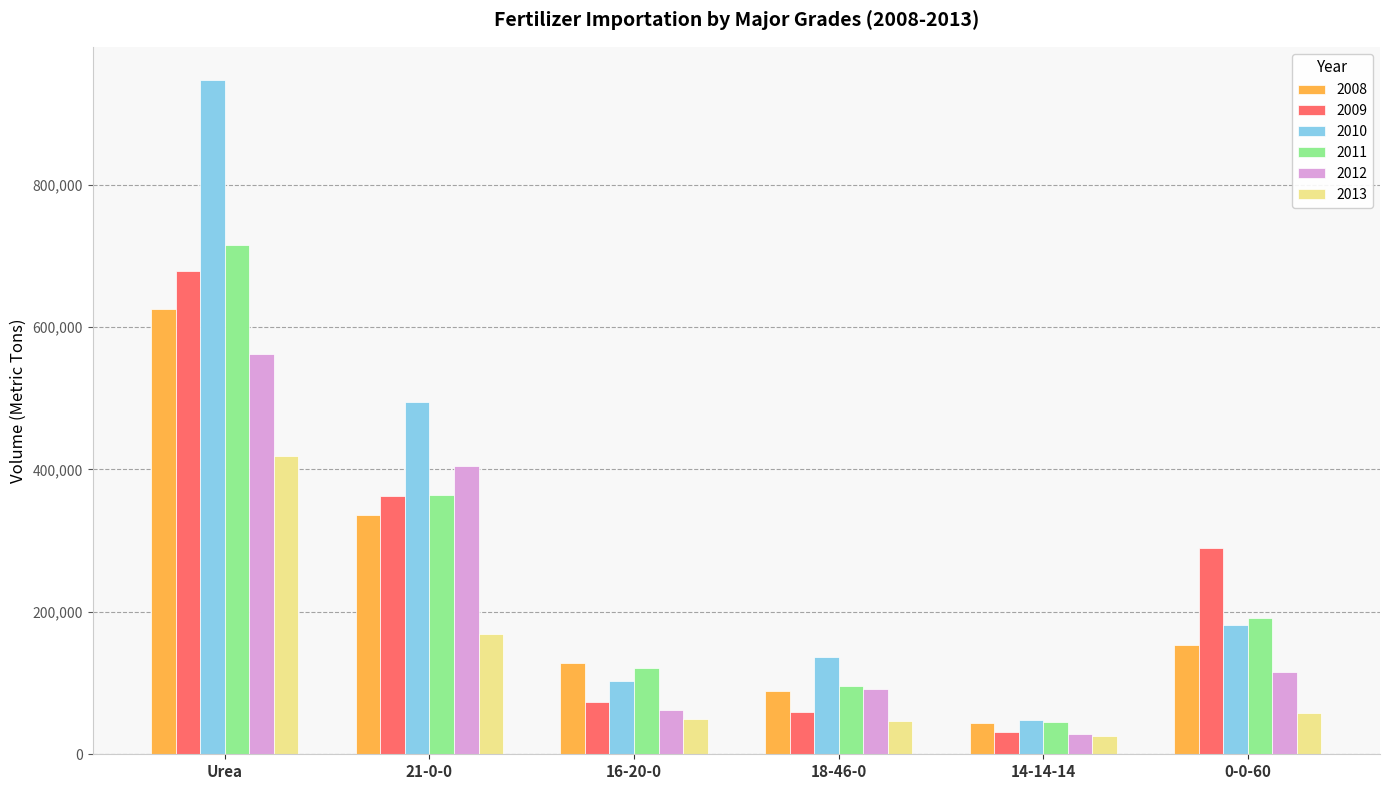

What is the approximate value of 2011 at 21-0-0?

364597